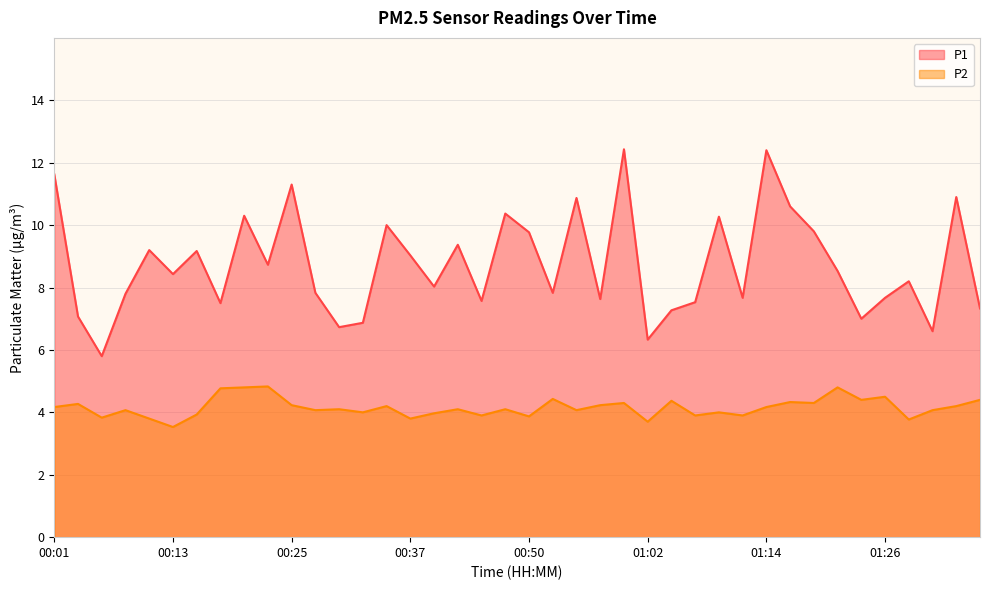

True or false: P2 and P1 intersect in this chart.

False